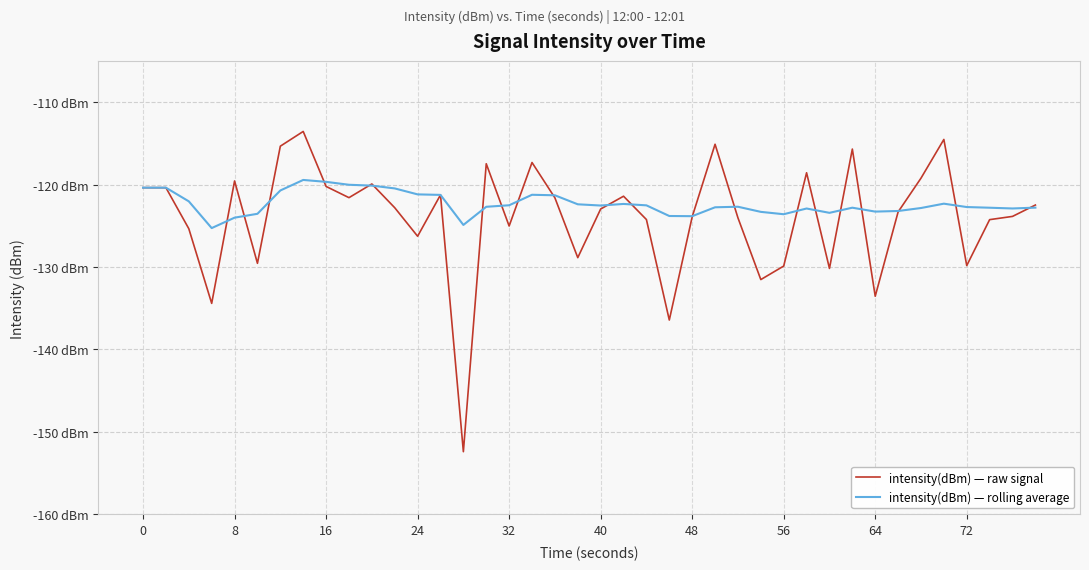

Reading right to left, what are all the values shown in this chart?

intensity(dBm) — raw signal: -122.5	-123.9	-124.3	-129.8	-114.5	-119.2	-123.3	-133.5	-115.7	-130.2	-118.6	-129.9	-131.5	-124.0	-115.1	-123.9	-136.4	-124.2	-121.4	-123.0	-128.9	-121.6	-117.3	-125.0	-117.5	-152.4	-121.3	-126.3	-122.8	-119.9	-121.6	-120.2	-113.6	-115.3	-129.6	-119.6	-134.4	-125.4	-120.4	-120.4
intensity(dBm) — rolling average: -122.8	-122.9	-122.8	-122.7	-122.3	-122.8	-123.2	-123.3	-122.8	-123.4	-122.9	-123.6	-123.3	-122.7	-122.8	-123.8	-123.8	-122.5	-122.3	-122.5	-122.4	-121.3	-121.2	-122.5	-122.7	-124.9	-121.3	-121.2	-120.5	-120.1	-120.0	-119.7	-119.4	-120.7	-123.5	-124.0	-125.3	-122.0	-120.4	-120.4